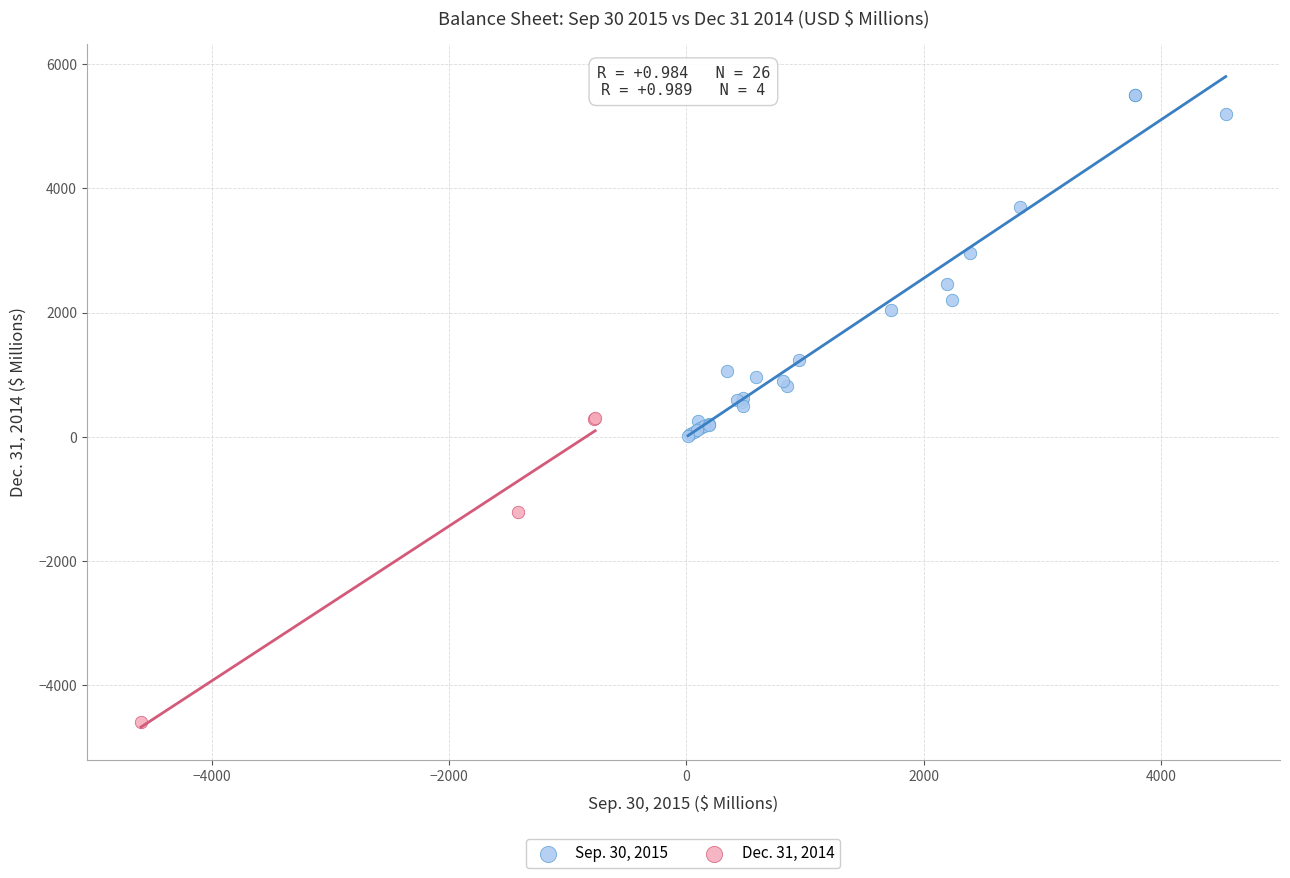

Which series has the widest spread of Y values?

Sep. 30, 2015